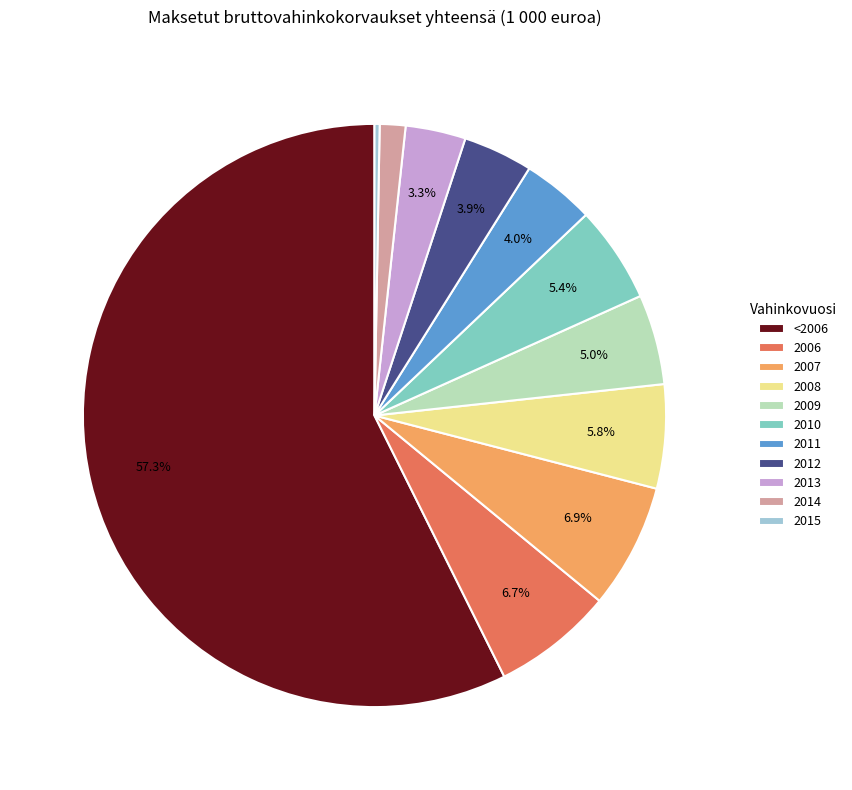

What is the ratio of the value at 2011 to the value at 2012?

1.0